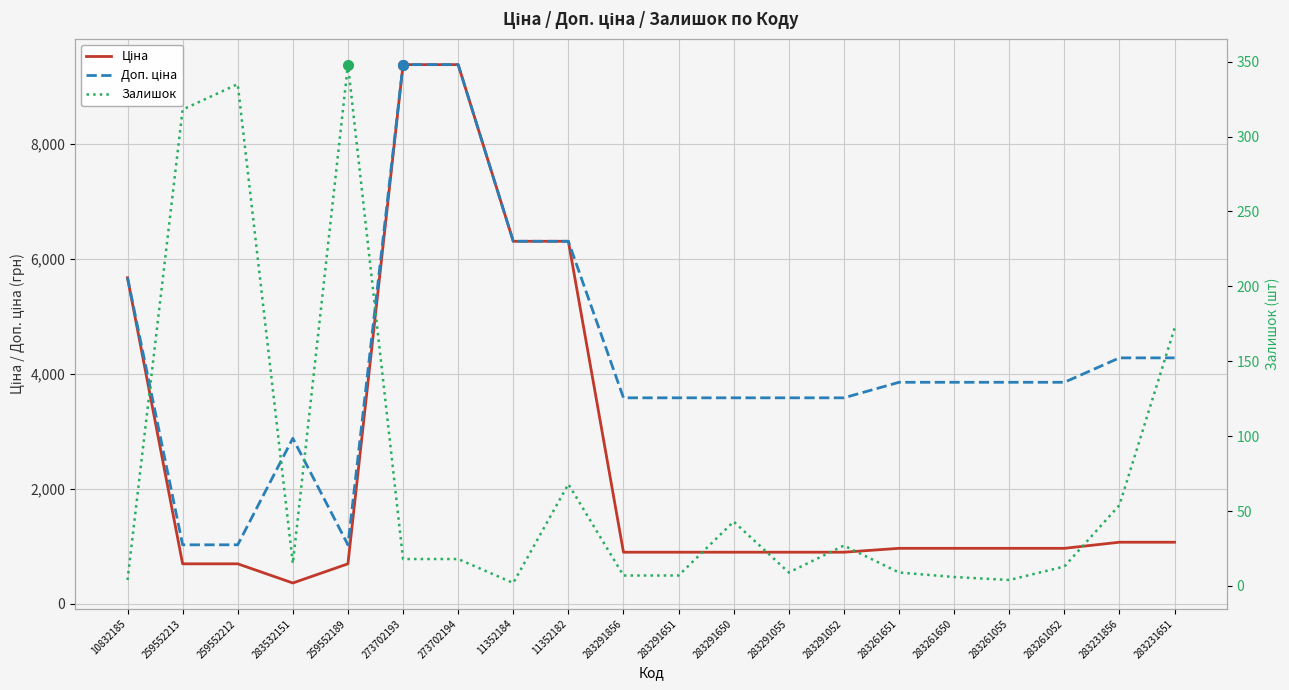

What is the maximum value shown in the chart?

9384.0